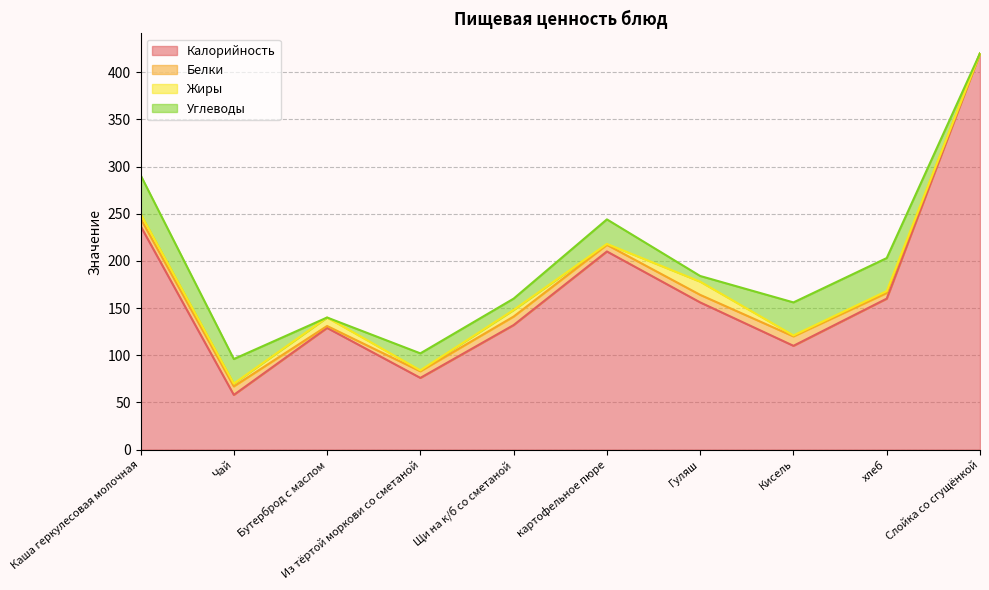

How many interior local peaks does the Углеводы series have?

2